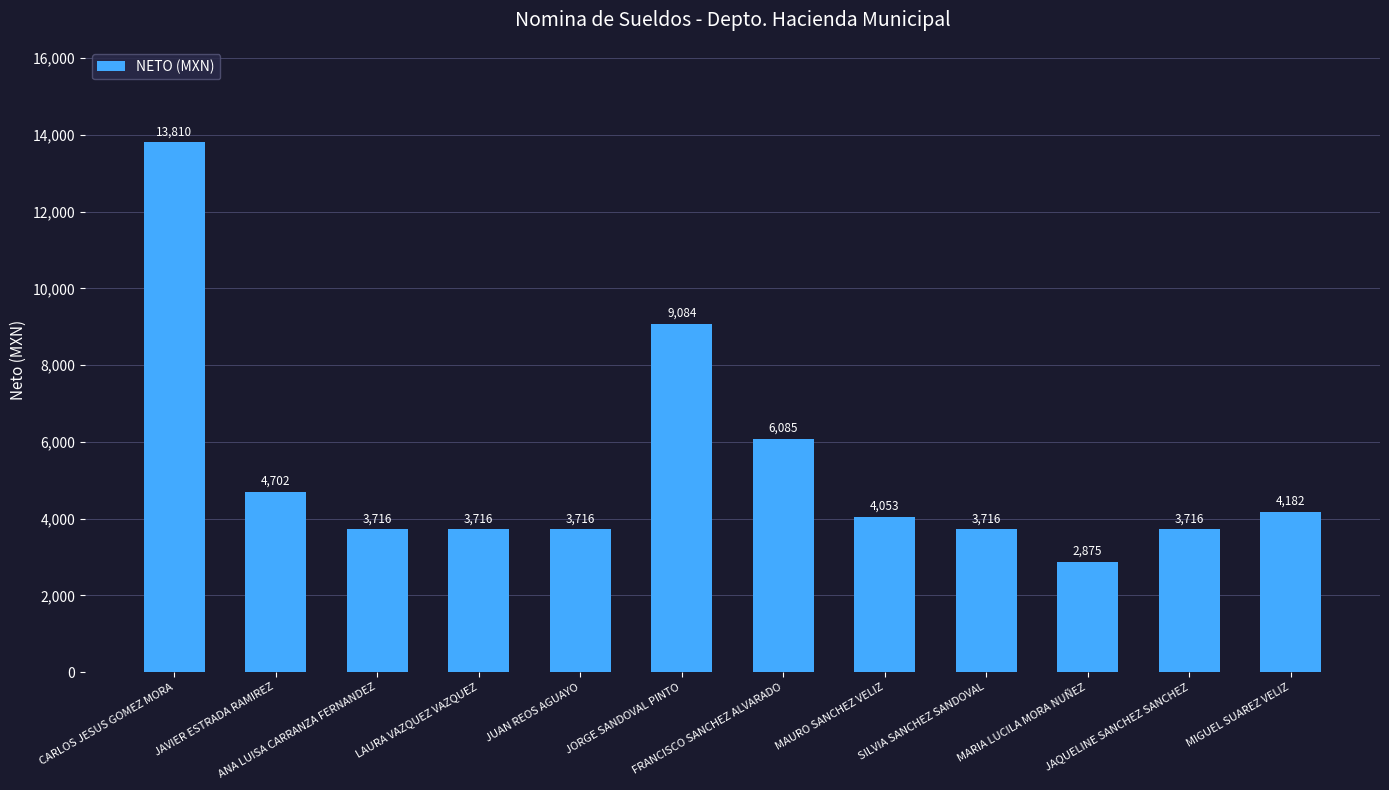

What is the ratio of the value at JUAN REOS AGUAYO to the value at JORGE SANDOVAL PINTO?

0.4